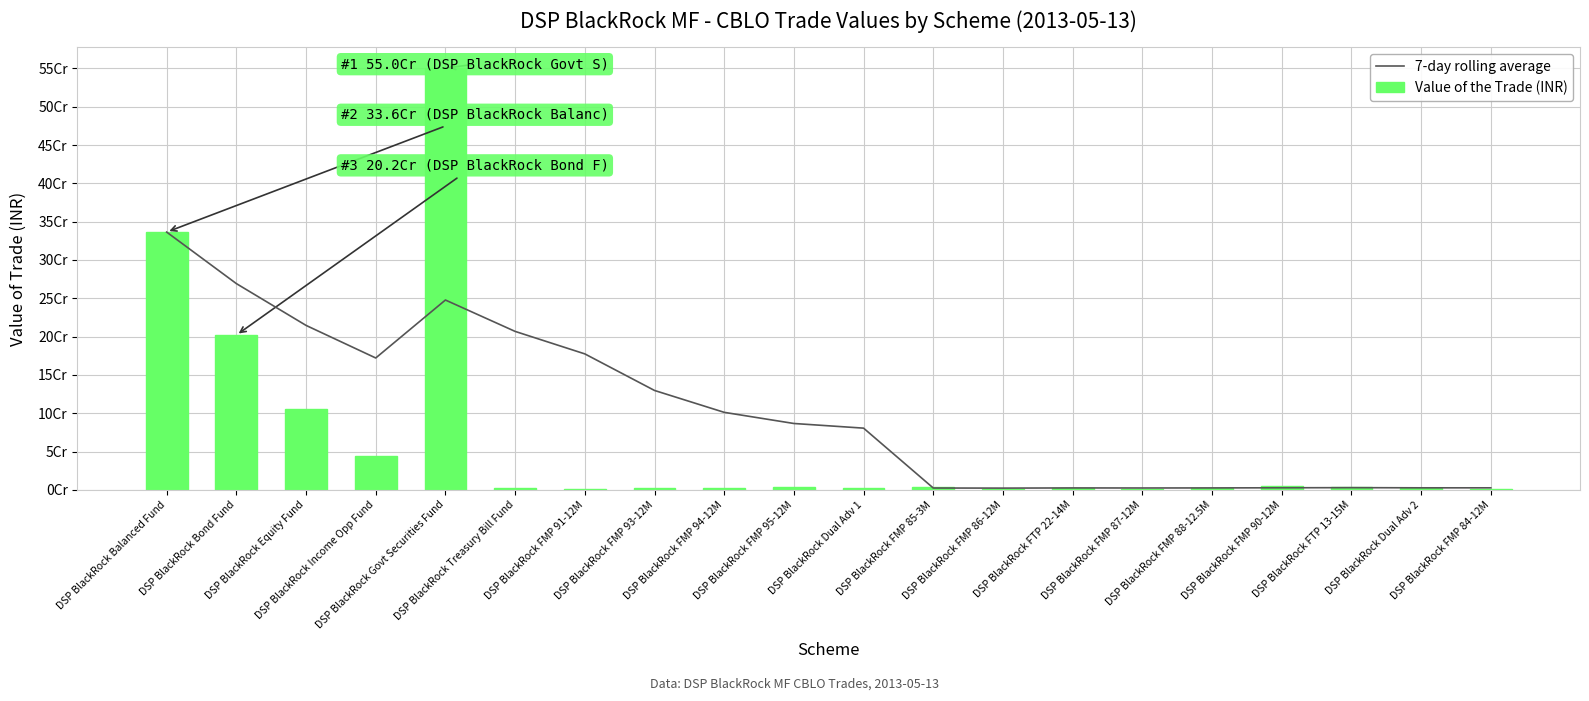

How many values in the 7-day rolling average series exceed 86582849?

10